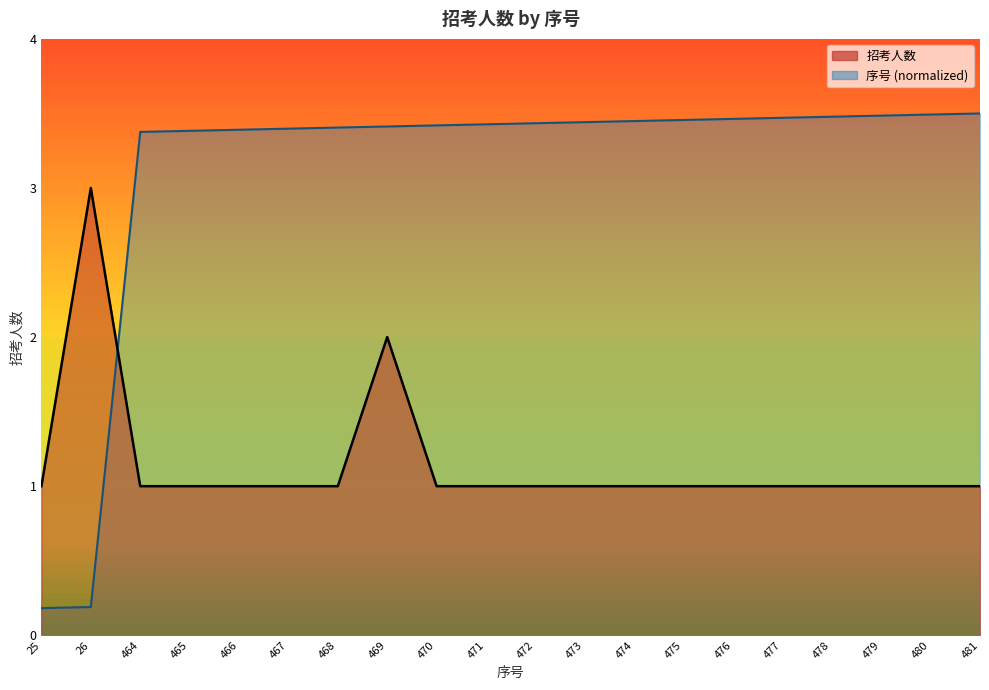

Is the value of 序号 at 26 greater than the value of 招考人数 at 26?

No